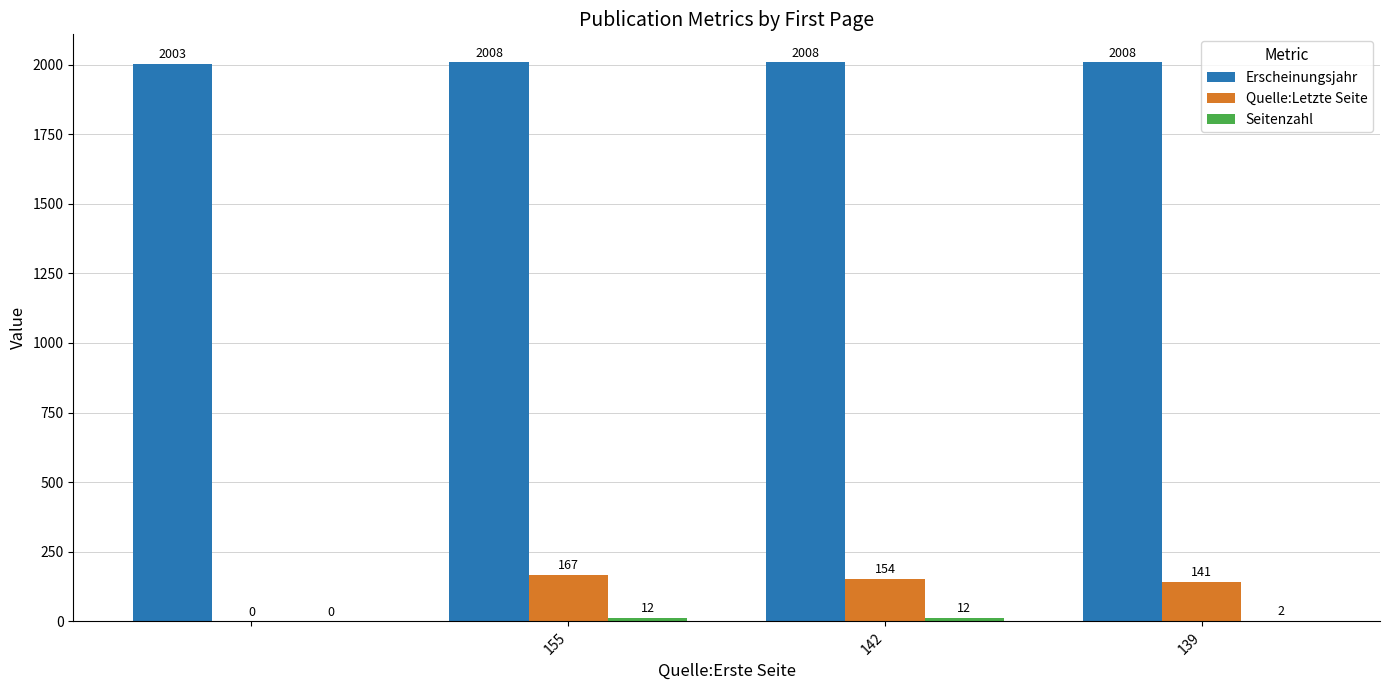

How many Erscheinungsjahr values are between 2008 and 2009?

3